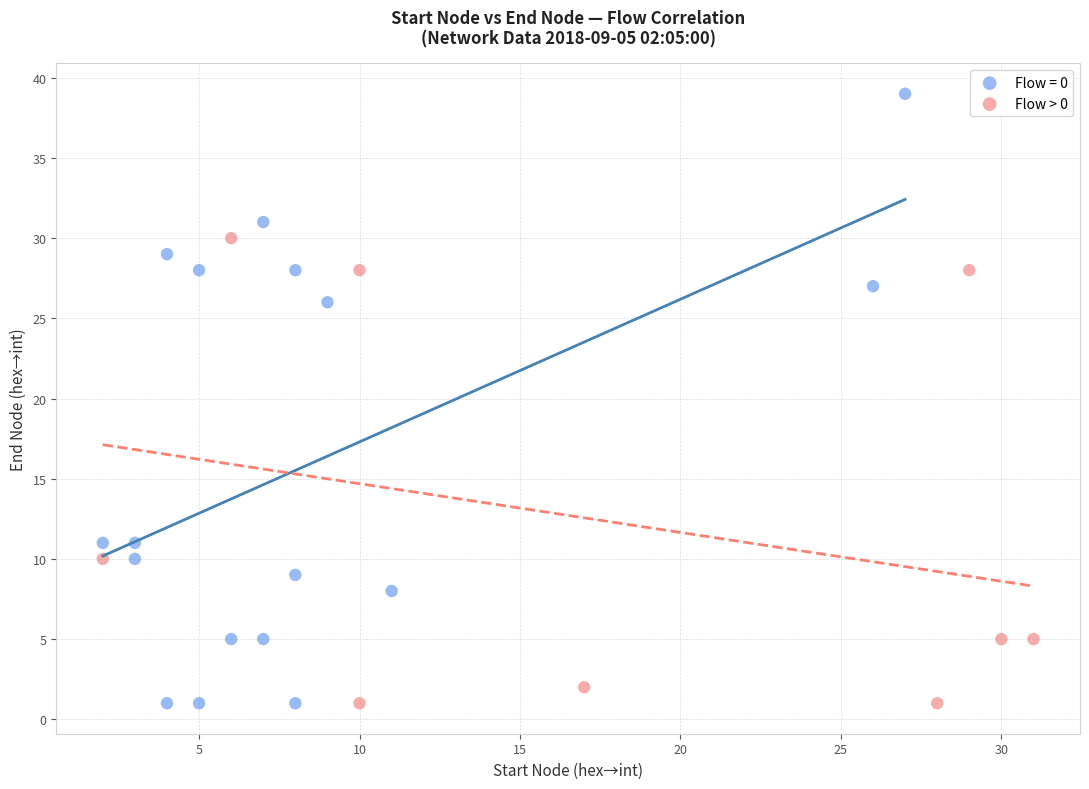

Which series reaches the maximum Y coordinate?

Flow = 0